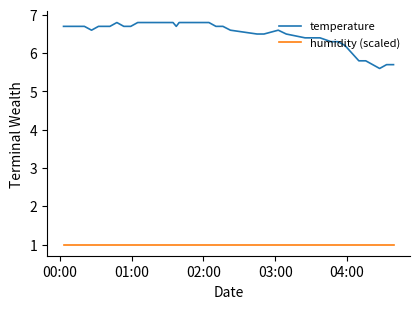

What is the maximum value shown in the chart?

6.8